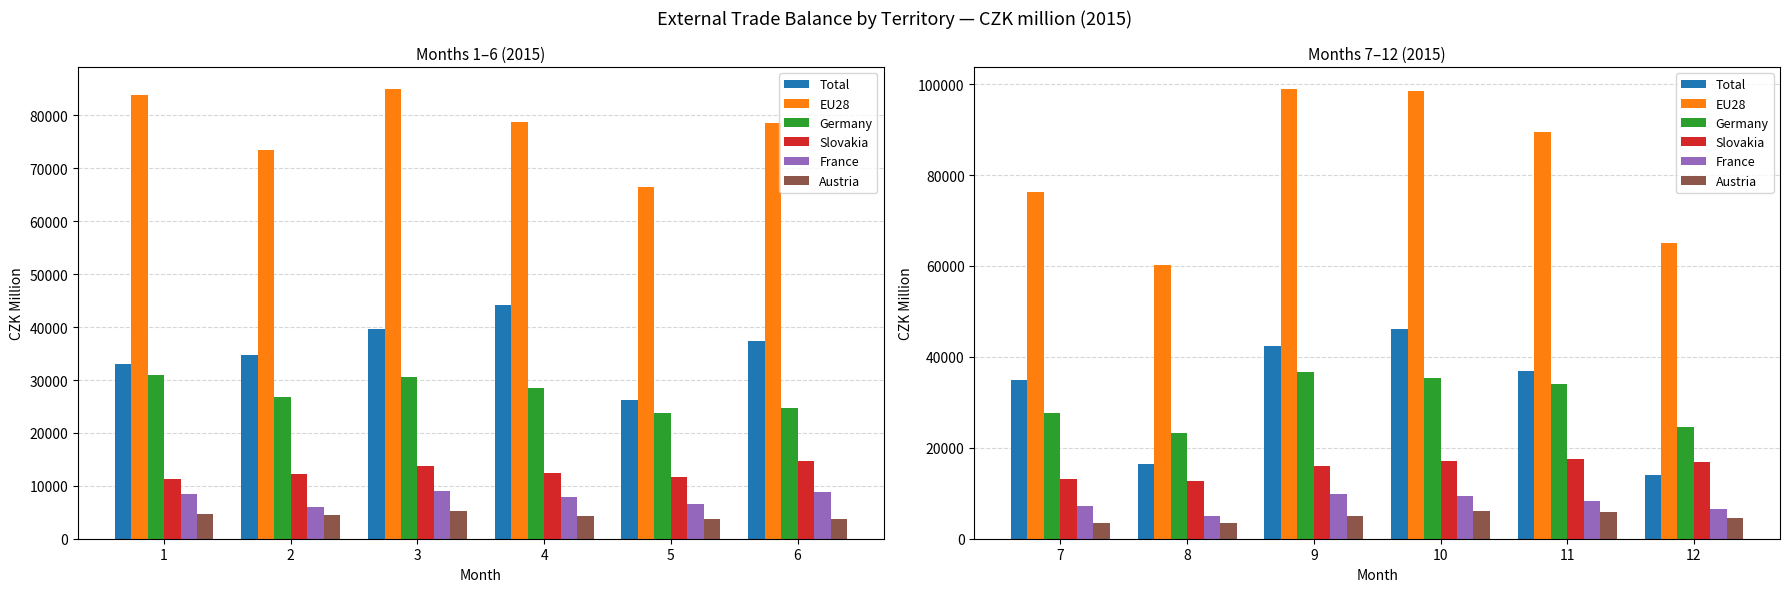

Which series has the largest range (max minus min)?

EU28